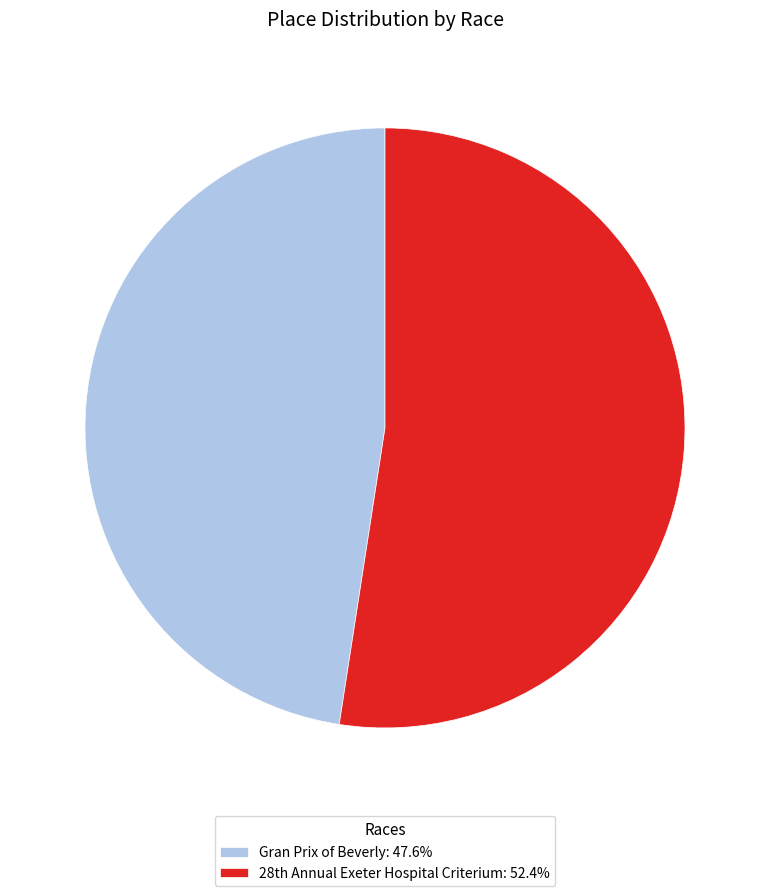

Is there a majority slice in this chart?

Yes